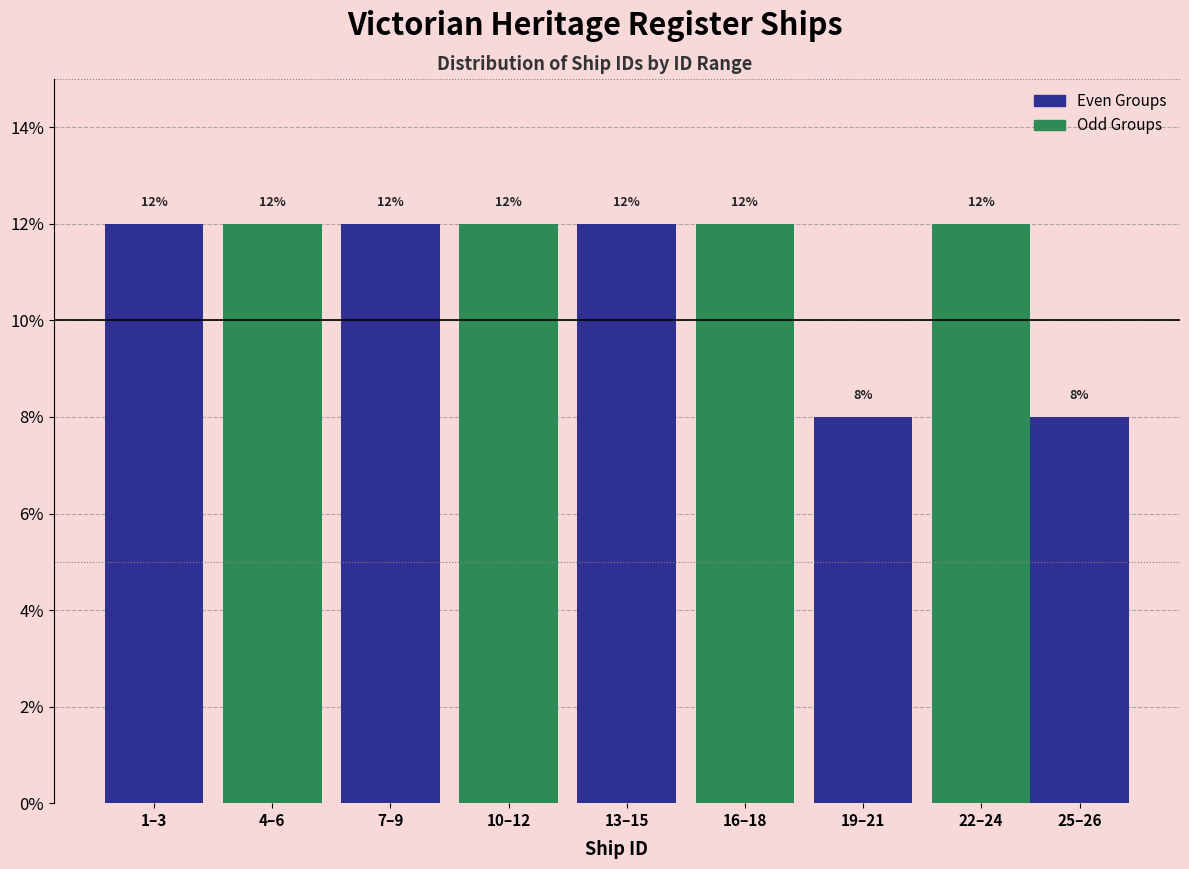

Reading left to right, list all the values displayed in this chart.

12	12	12	12	12	12	8	12	8